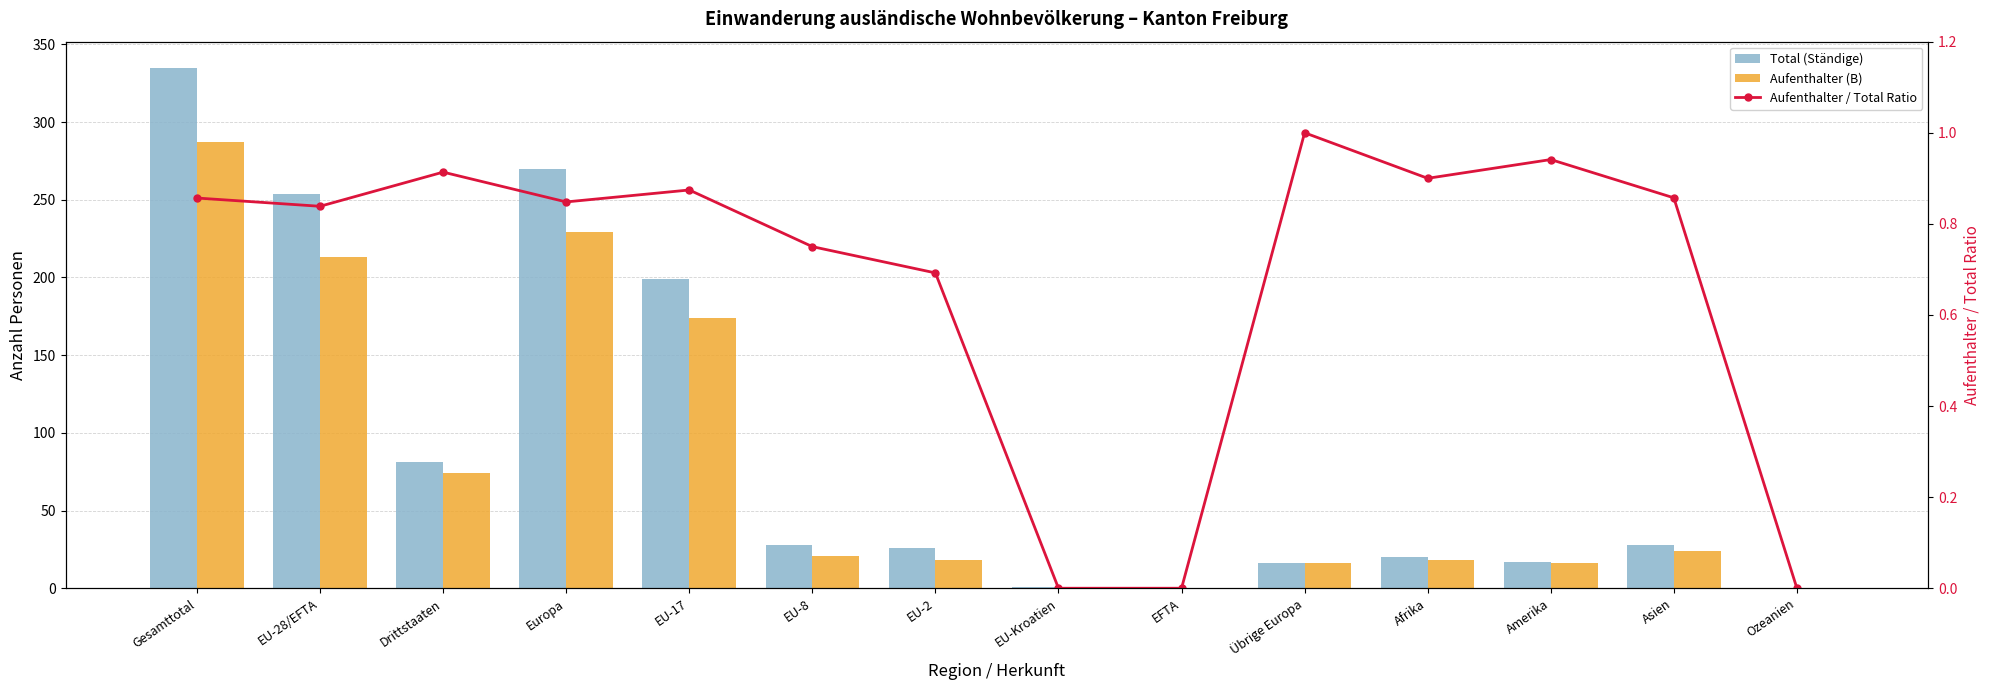

Reading left to right, list all the values displayed in this chart.

Total (Ständige): 335.0	254.0	81.0	270.0	199.0	28.0	26.0	1.0	0.0	16.0	20.0	17.0	28.0	0.0
Aufenthalter (B): 287.0	213.0	74.0	229.0	174.0	21.0	18.0	0.0	0.0	16.0	18.0	16.0	24.0	0.0
Aufenthalter / Total Ratio: 0.9	0.8	0.9	0.8	0.9	0.8	0.7	0.0	0.0	1.0	0.9	0.9	0.9	0.0